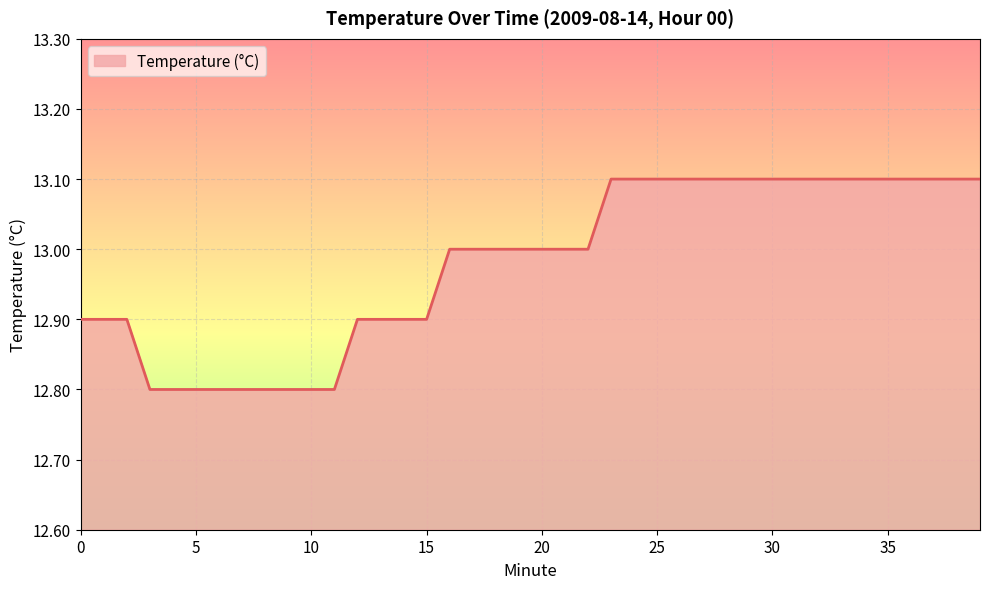

What is the difference between the maximum and minimum values?

0.3